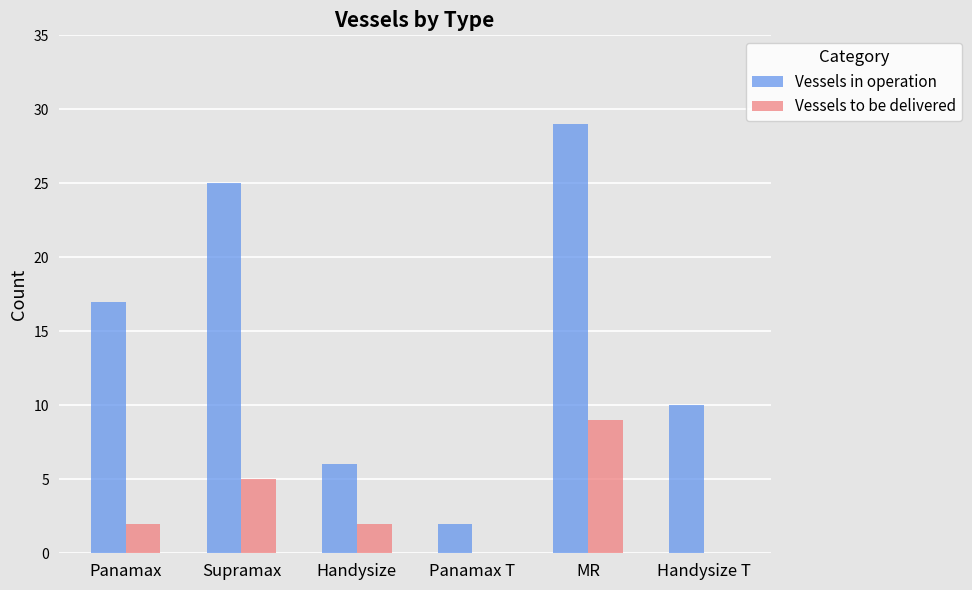

Reading left to right, transcribe all the data shown in this chart.

Vessels in operation: Panamax=17	Supramax=25	Handysize=6	Panamax T=2	MR=29	Handysize T=10
Vessels to be delivered: Panamax=2	Supramax=5	Handysize=2	Panamax T=0	MR=9	Handysize T=0